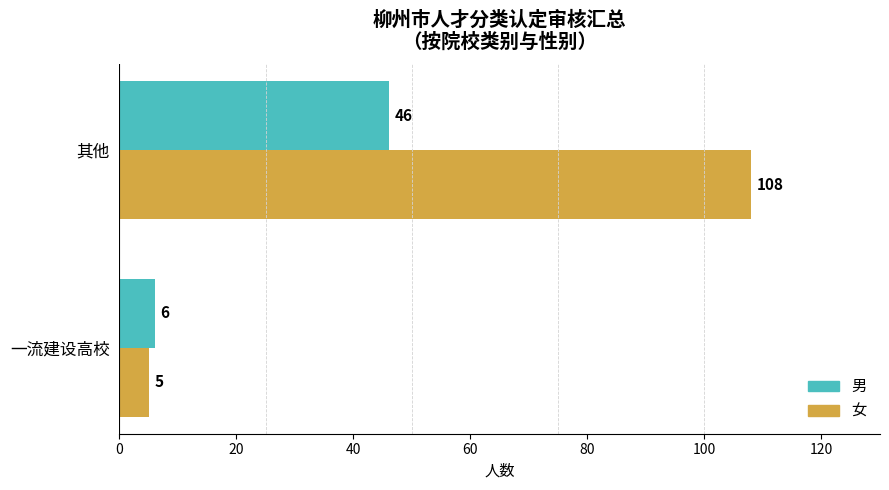

What is the difference between the maximum and minimum values in the 男 series?

40